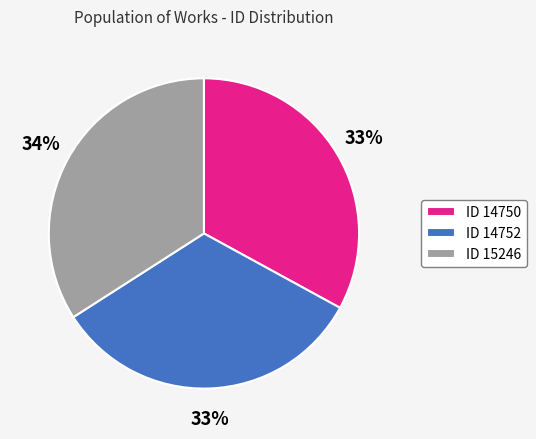

Is there a majority slice in this chart?

No